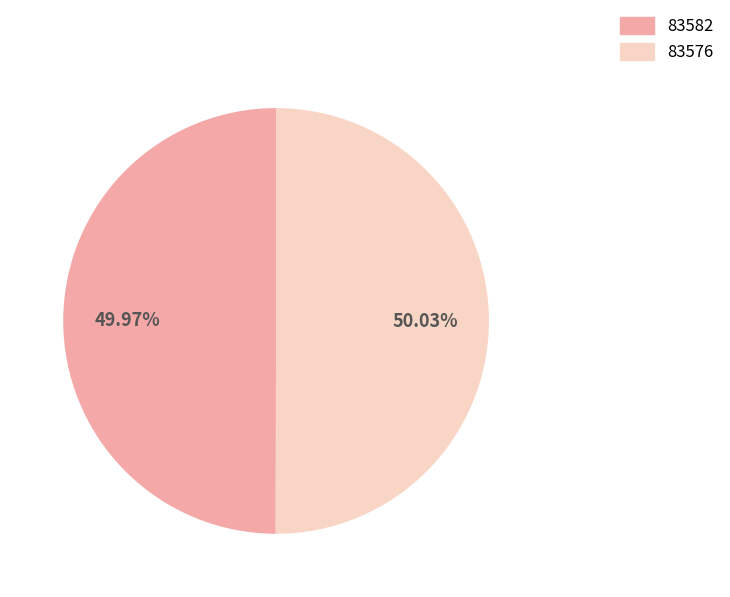

What percentage do 83576 and 83582 together represent?

100.0%